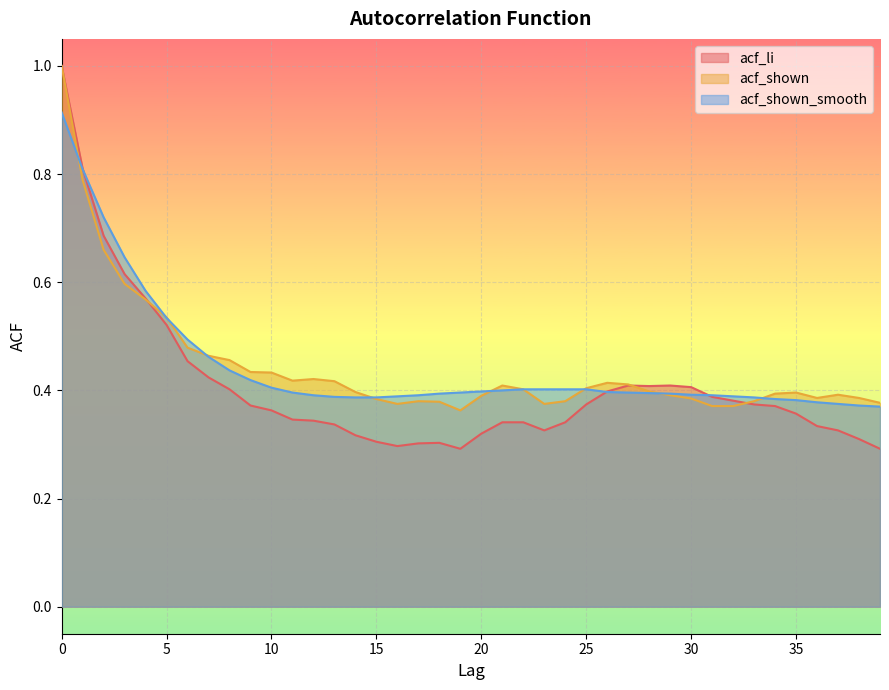

How many intersections are there between acf_shown_smooth and acf_li?

3